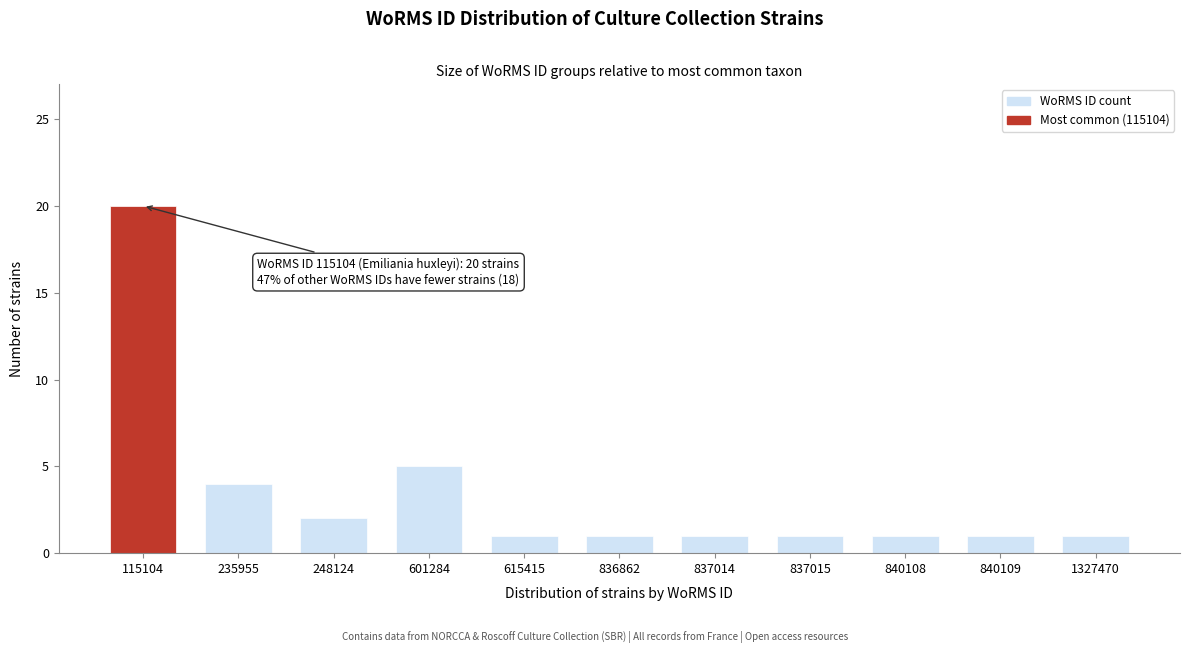

Reading right to left, list all the values displayed in this chart.

1	1	1	1	1	1	1	5	2	4	20